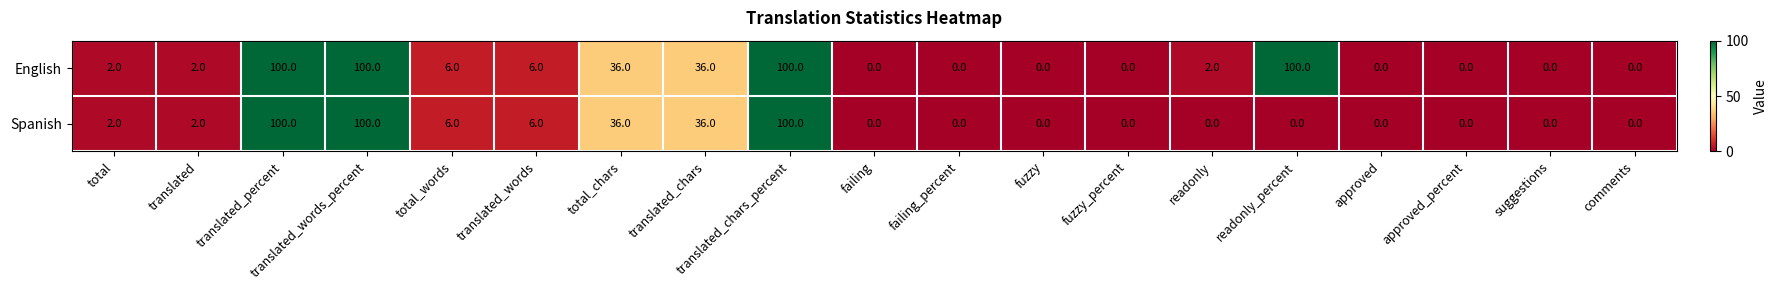

List the series in order of their overall mean, highest first.

English, Spanish